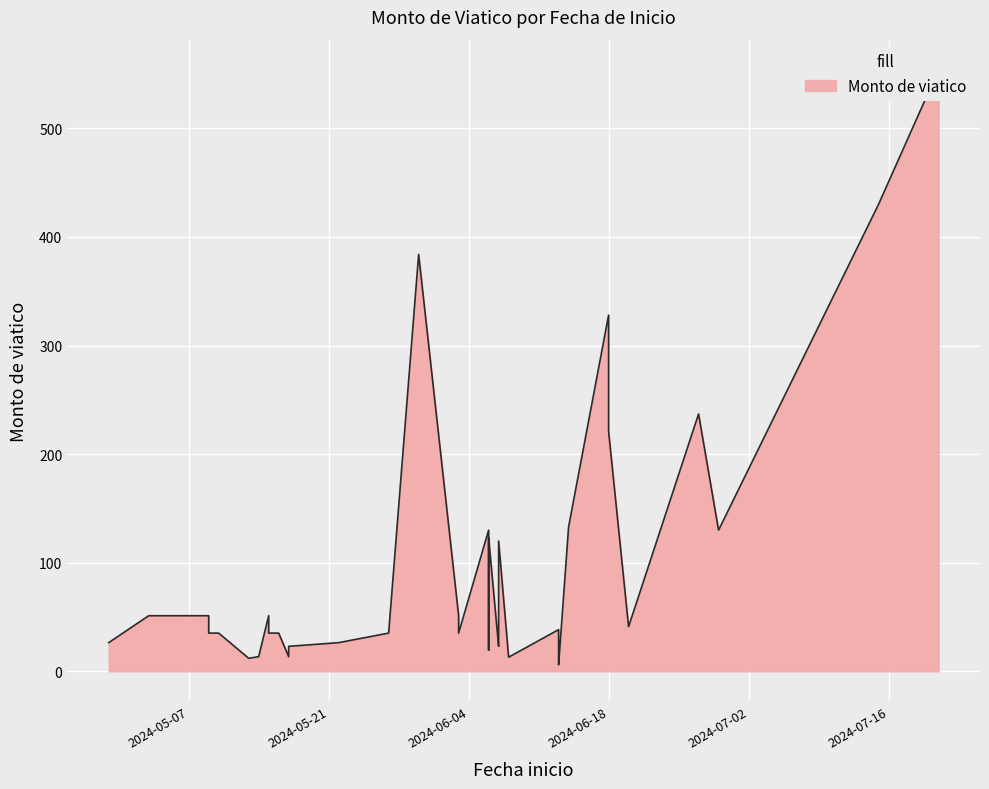

How many lines are shown in the chart?

1